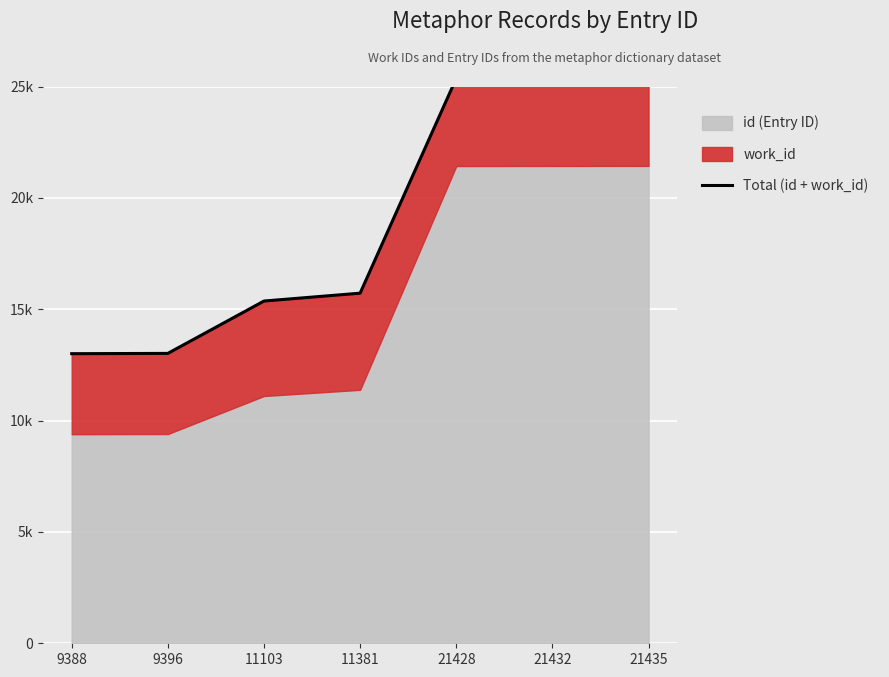

How many categories are shown in the chart?

7